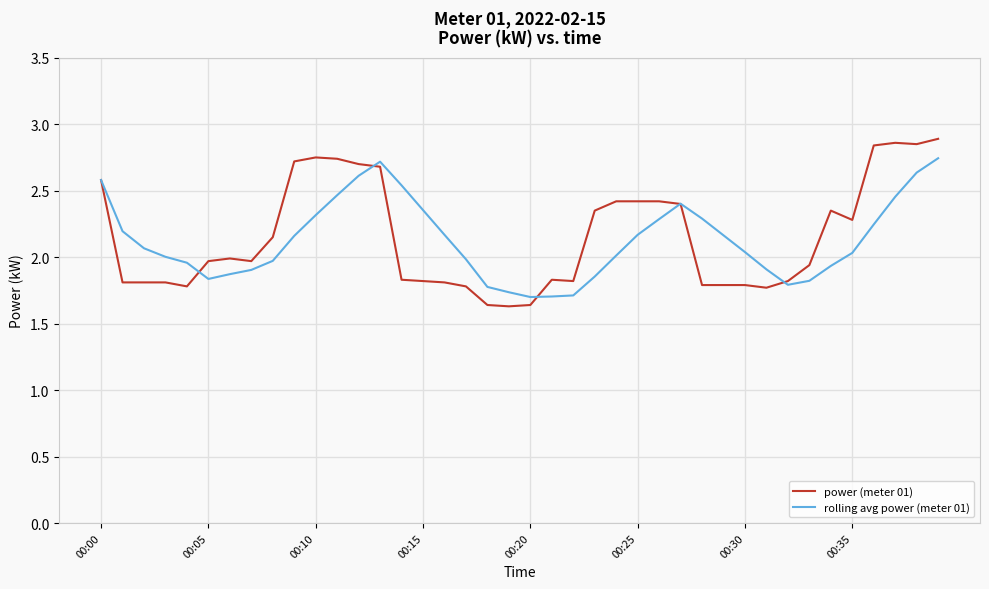

List the series in order of their peak value, highest first.

power (meter 01), rolling avg power (meter 01)